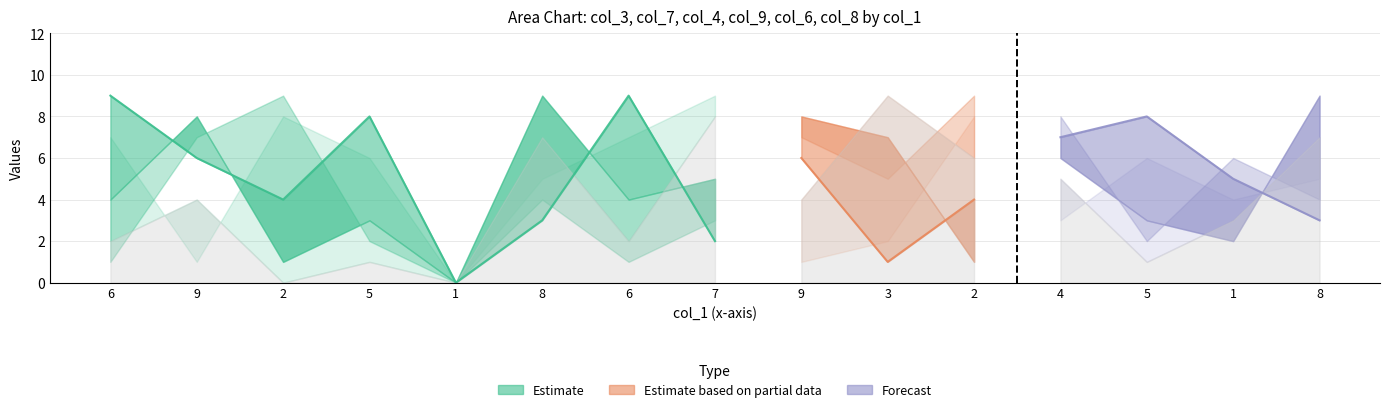

At which category does col_3 reach its first local peak?

9